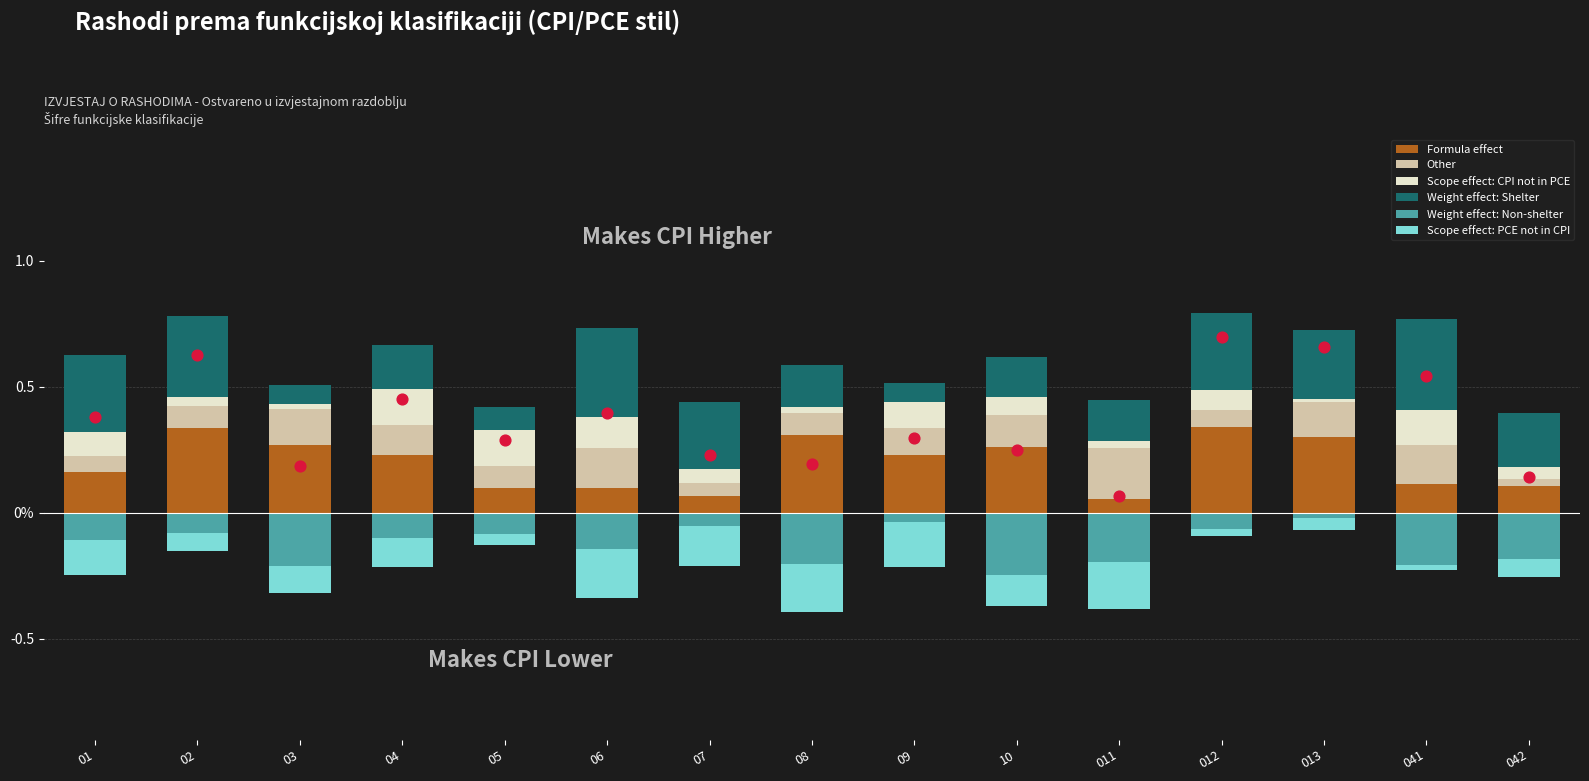

Which series has the widest spread of Y values?

Weight effect: Shelter